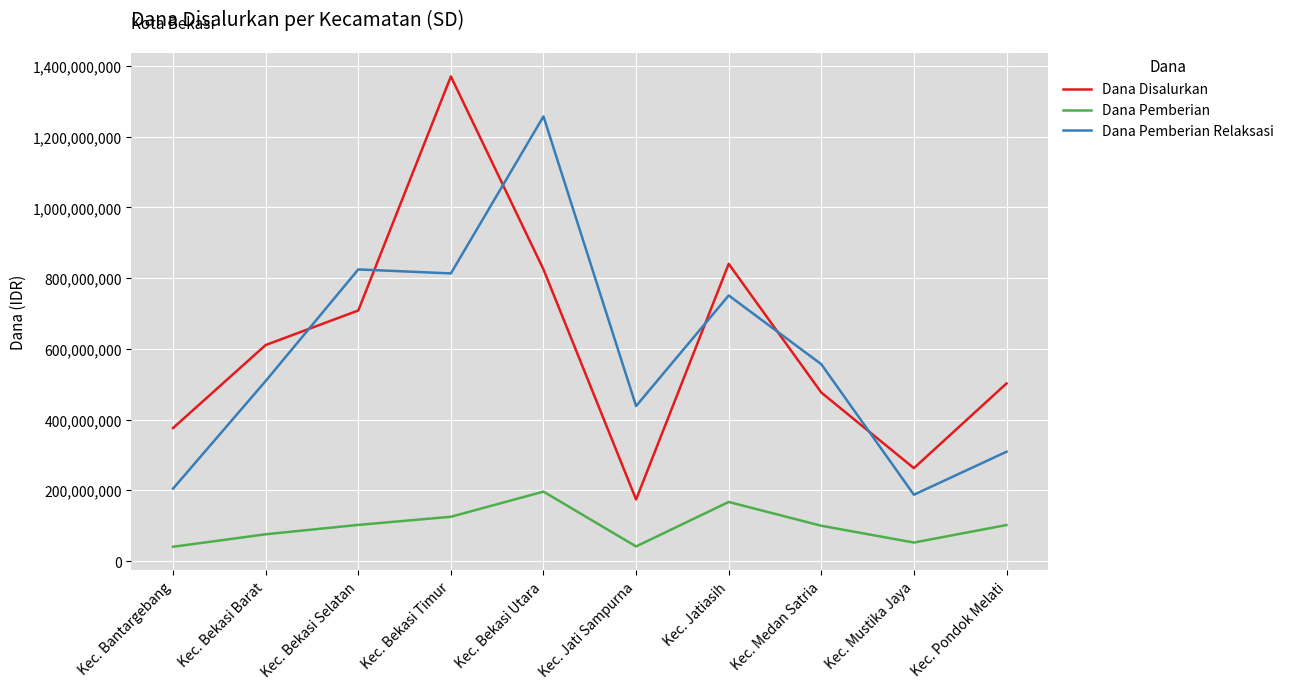

Rank the series by their maximum value, from lowest to highest.

Dana Pemberian, Dana Pemberian Relaksasi, Dana Disalurkan